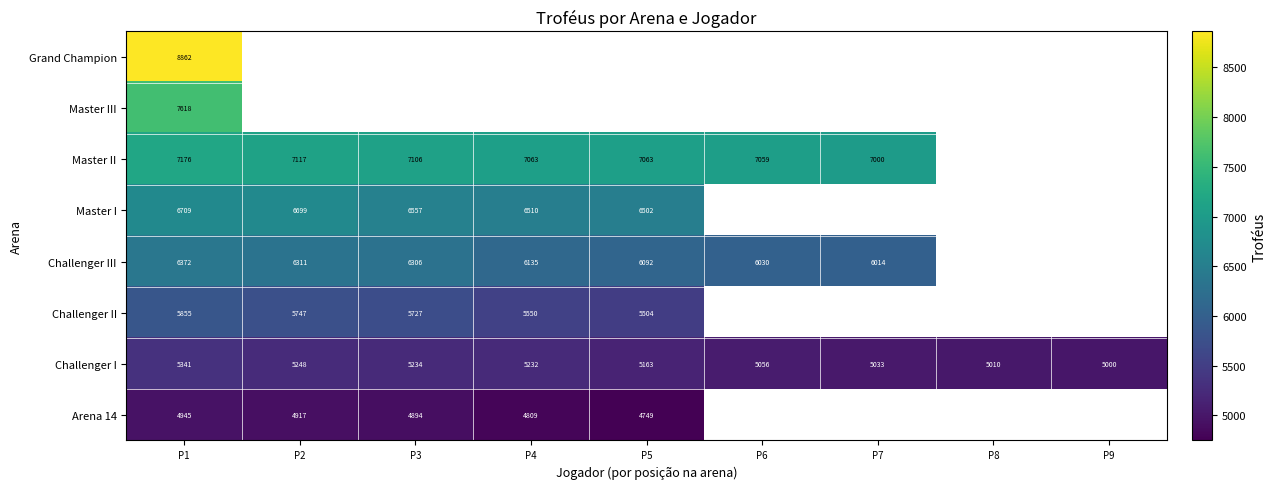

Rank the categories by Challenger I value from lowest to highest.

P9, P8, P7, P6, P5, P4, P3, P2, P1